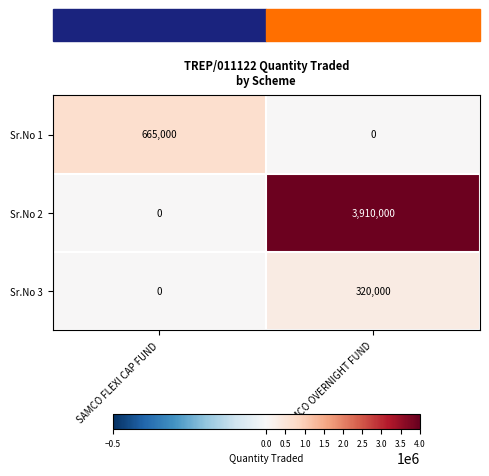

How many values in Sr.No 1 are above zero?

1